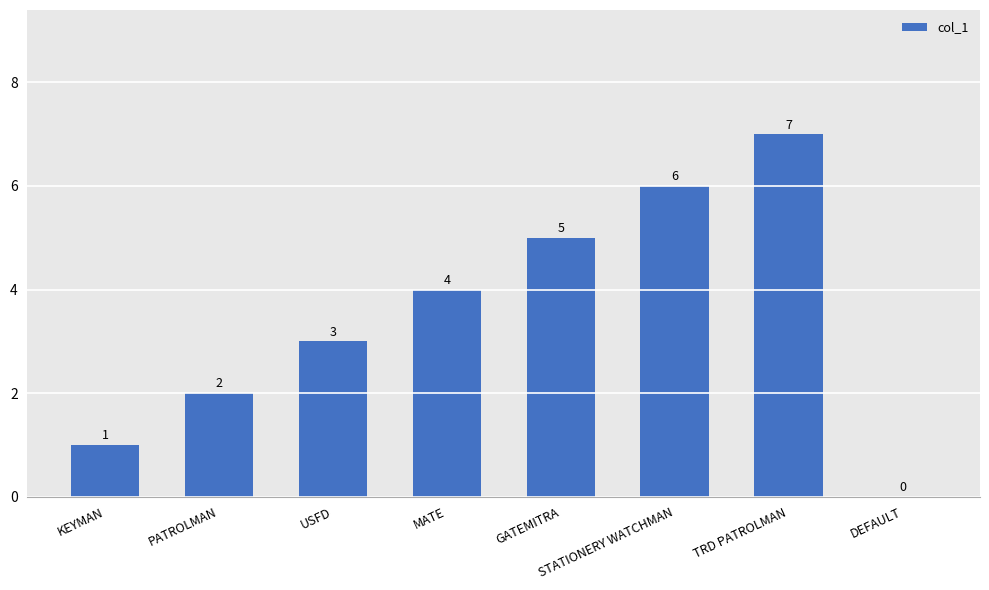

At which label is the value closest to 3?

USFD